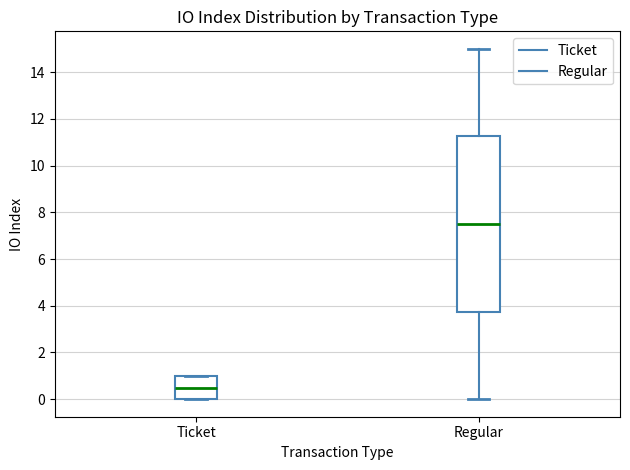

Which box's median line is the lowest?

Ticket